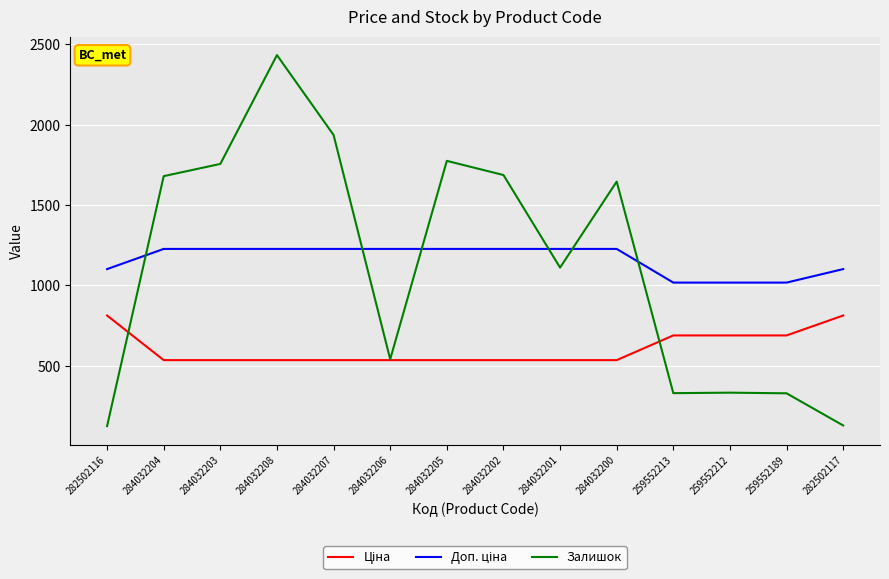

Which series has the widest spread of values?

Залишок